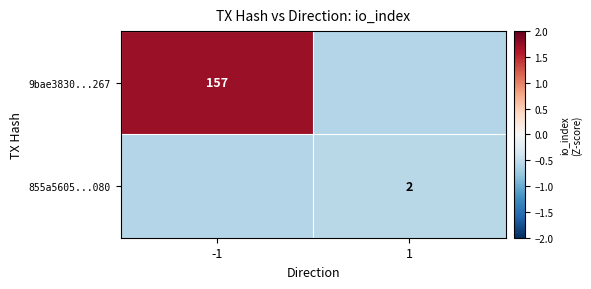

At which label is 855a5605...080 closest to 0?

1